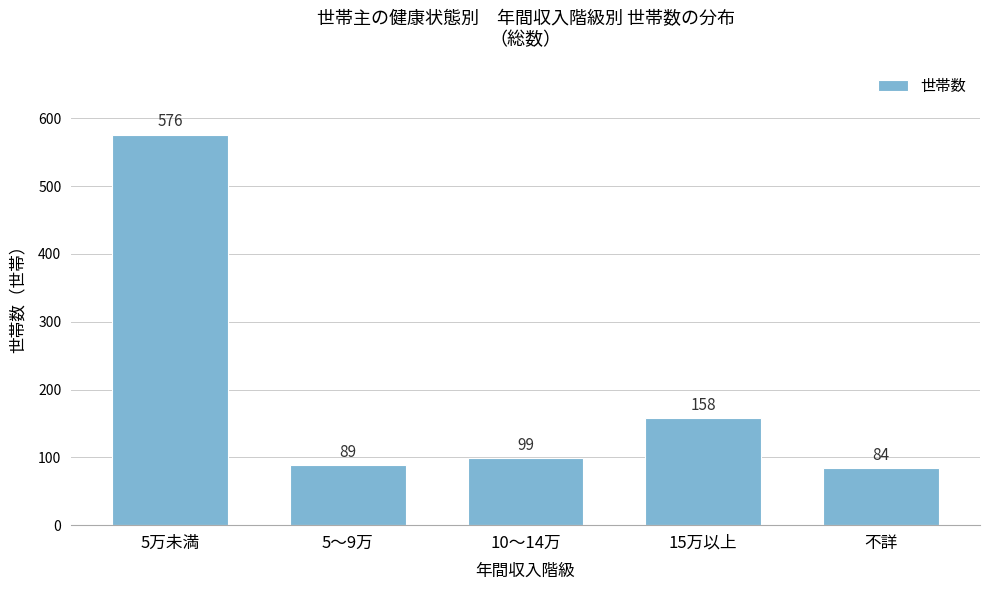

Reading left to right, list all the values displayed in this chart.

5万未満=576	5～9万=89	10～14万=99	15万以上=158	不詳=84